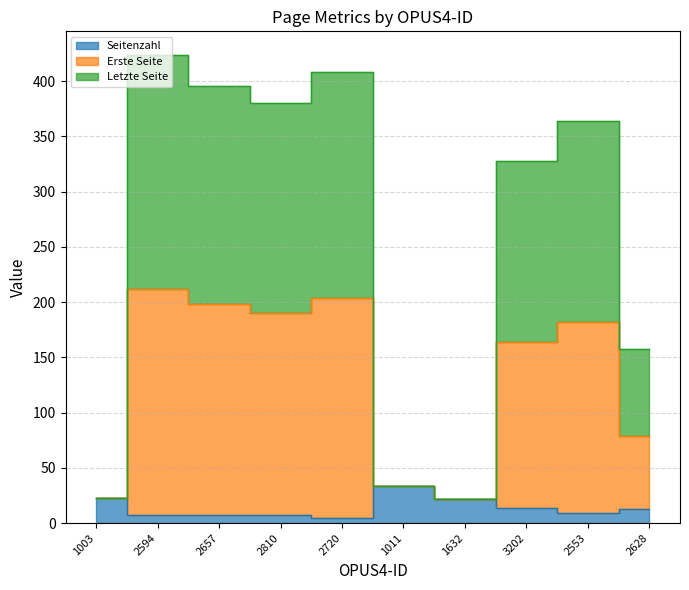

The value of Seitenzahl at 3202 is 8. True or false?

False